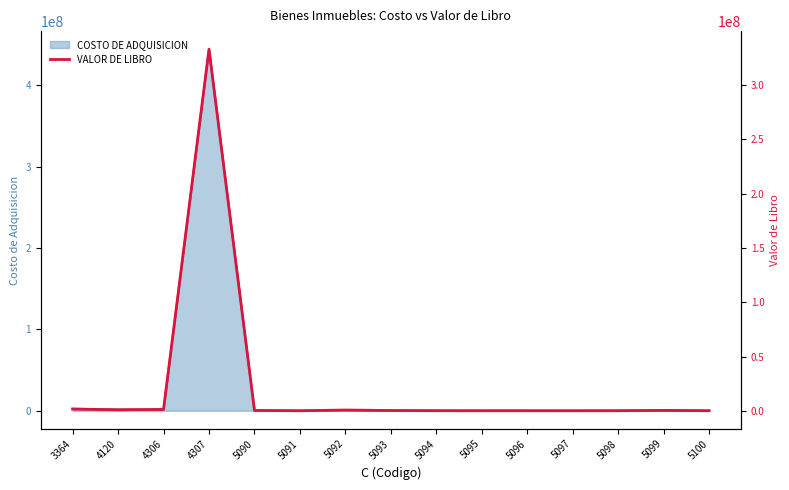

What is the maximum value for COSTO DE ADQUISICION?

444300017.3